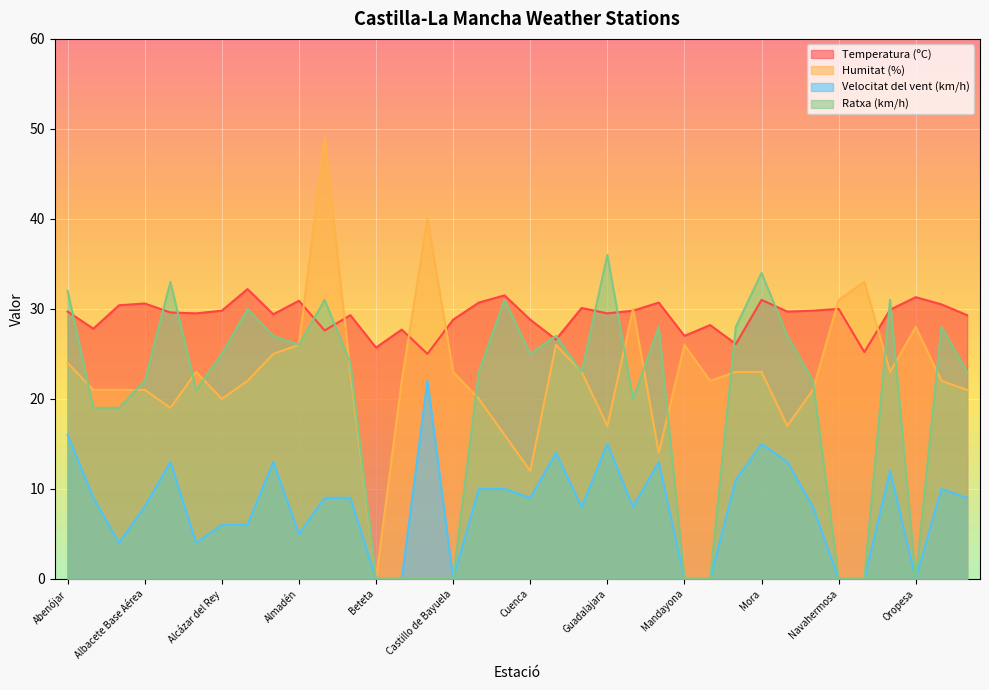

Reading left to right, extract all data points from this chart.

Temperatura (ºC): 29.7	27.8	30.4	30.6	29.6	29.5	29.8	32.2	29.4	30.9	27.6	29.3	25.7	27.7	25.0	28.8	30.7	31.5	28.8	26.6	30.1	29.5	29.8	30.7	27.0	28.2	26.1	31.0	29.7	29.8	30.0	25.2	29.9	31.3	30.5	29.3
Humitat (%): 24.0	21.0	21.0	21.0	19.0	23.0	20.0	22.0	25.0	26.0	49.0	23.0	0.0	22.0	40.0	23.0	20.0	16.0	12.0	26.0	23.0	17.0	30.0	14.0	26.0	22.0	23.0	23.0	17.0	21.0	31.0	33.0	23.0	28.0	22.0	21.0
Velocitat del vent (km/h): 16.0	9.0	4.0	8.0	13.0	4.0	6.0	6.0	13.0	5.0	9.0	9.0	0.0	0.0	22.0	0.0	10.0	10.0	9.0	14.0	8.0	15.0	8.0	13.0	0.0	0.0	11.0	15.0	13.0	8.0	0.0	0.0	12.0	0.0	10.0	9.0
Ratxa (km/h): 32.0	19.0	19.0	22.0	33.0	21.0	25.0	30.0	27.0	26.0	31.0	24.0	0.0	0.0	0.0	0.0	23.0	31.0	25.0	27.0	23.0	36.0	20.0	28.0	0.0	0.0	28.0	34.0	27.0	22.0	0.0	0.0	31.0	0.0	28.0	23.0